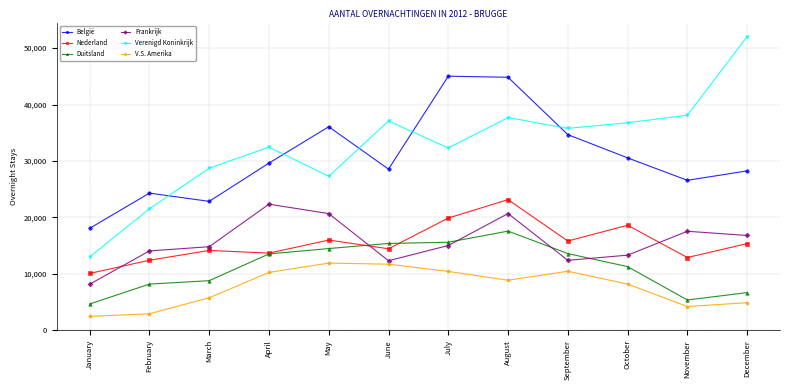

What is the value of the V.S. Amerika point at the 10th from the left?

8206